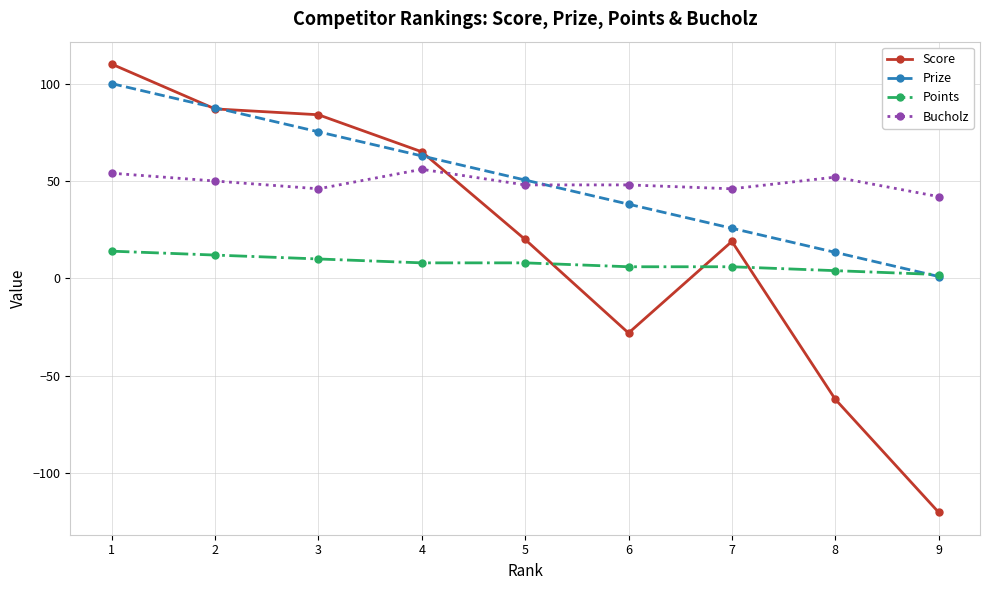

What is the value of the Prize point at the 8th from the left?

13.4